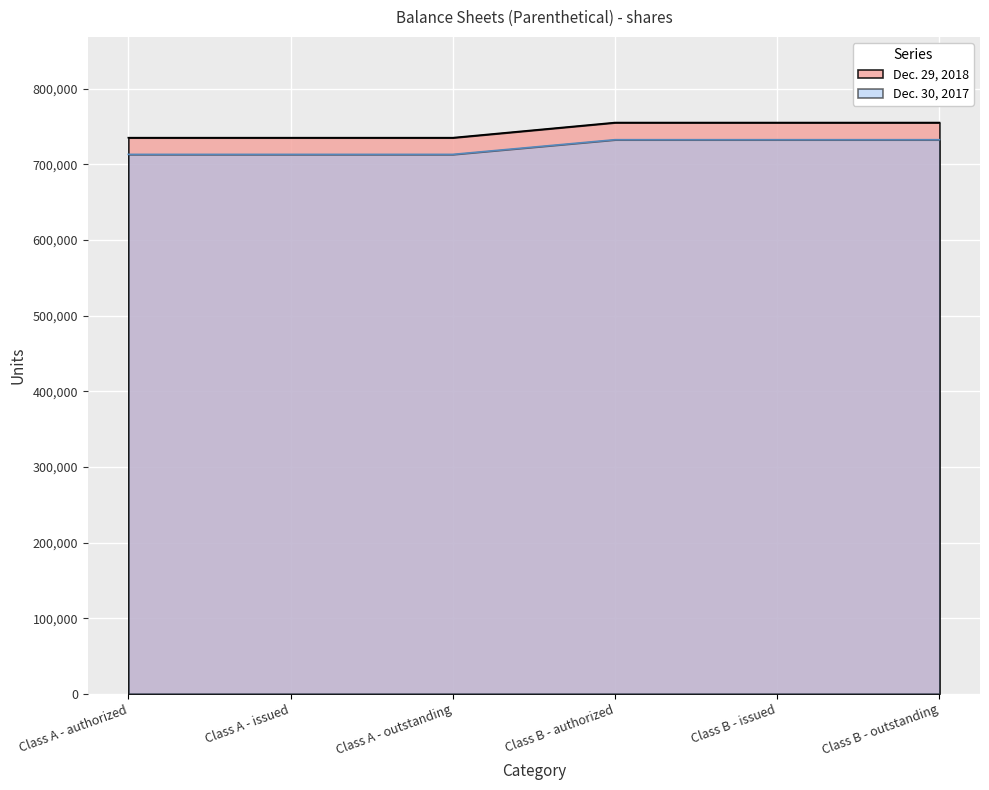

Which series has the largest total across all categories?

Dec. 29, 2018